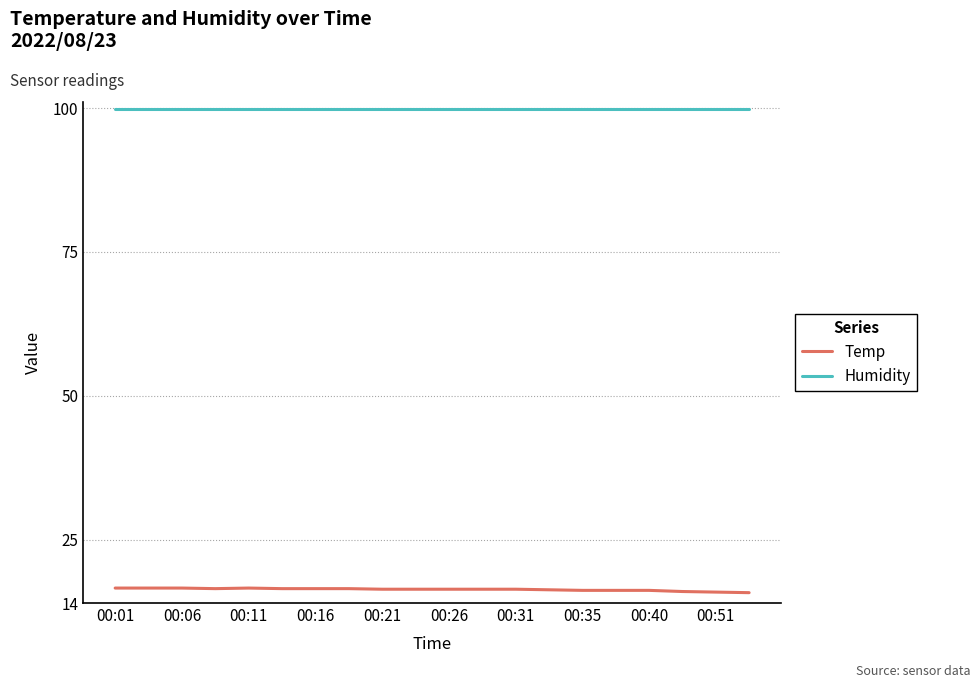

Rank the series by their maximum value, from lowest to highest.

Temp, Humidity